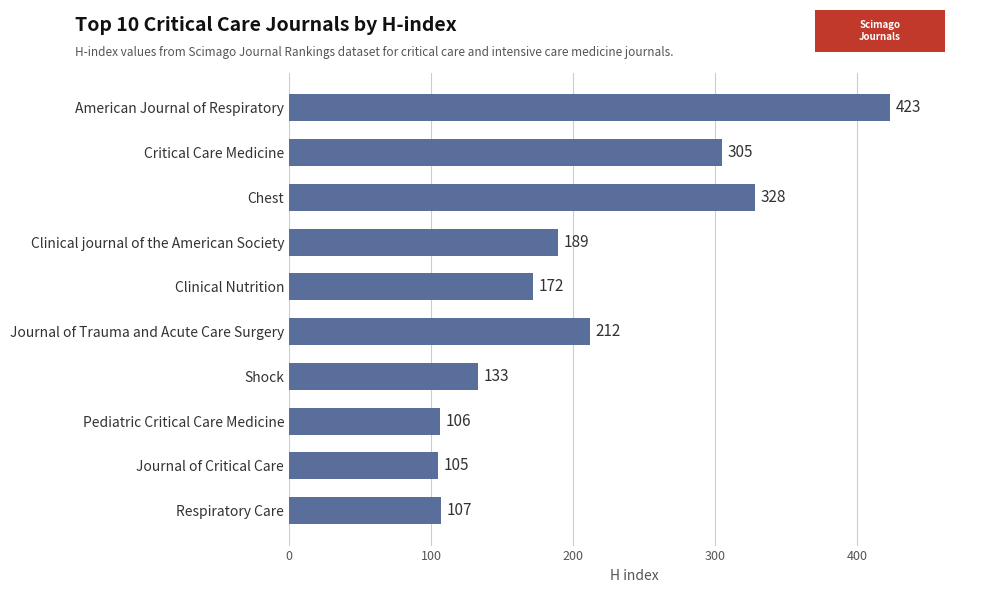

List the labels in order of value, largest first.

American Journal of Respiratory, Chest, Critical Care Medicine, Journal of Trauma and Acute Care Surgery, Clinical journal of the American Society, Clinical Nutrition, Shock, Respiratory Care, Pediatric Critical Care Medicine, Journal of Critical Care